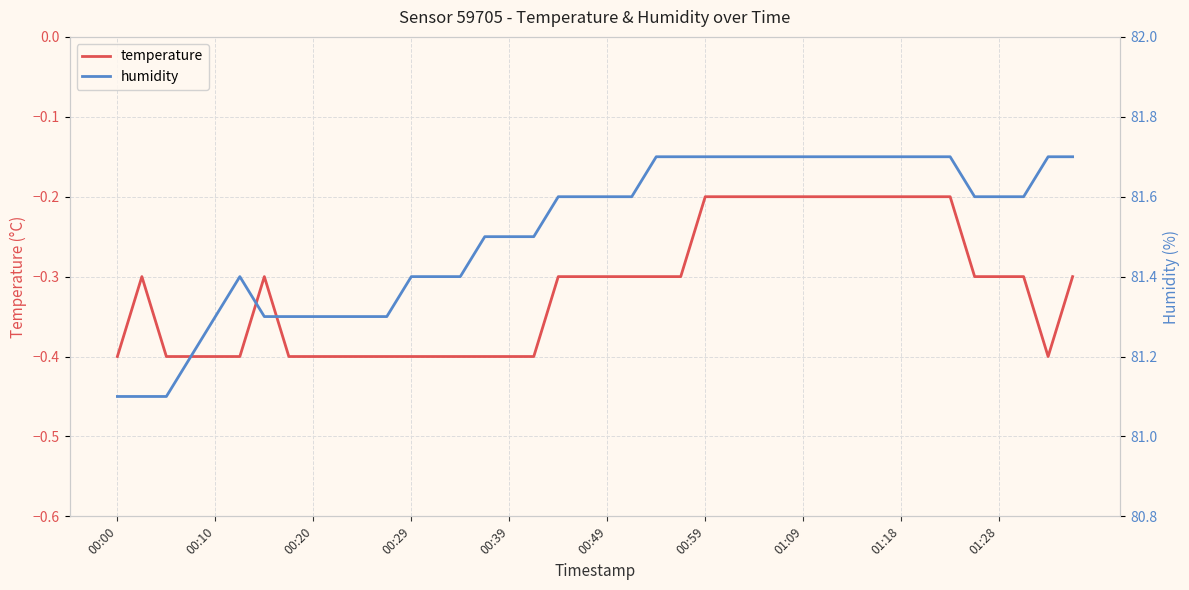

What is the difference between the second highest and second lowest values in the temperature series?

0.2